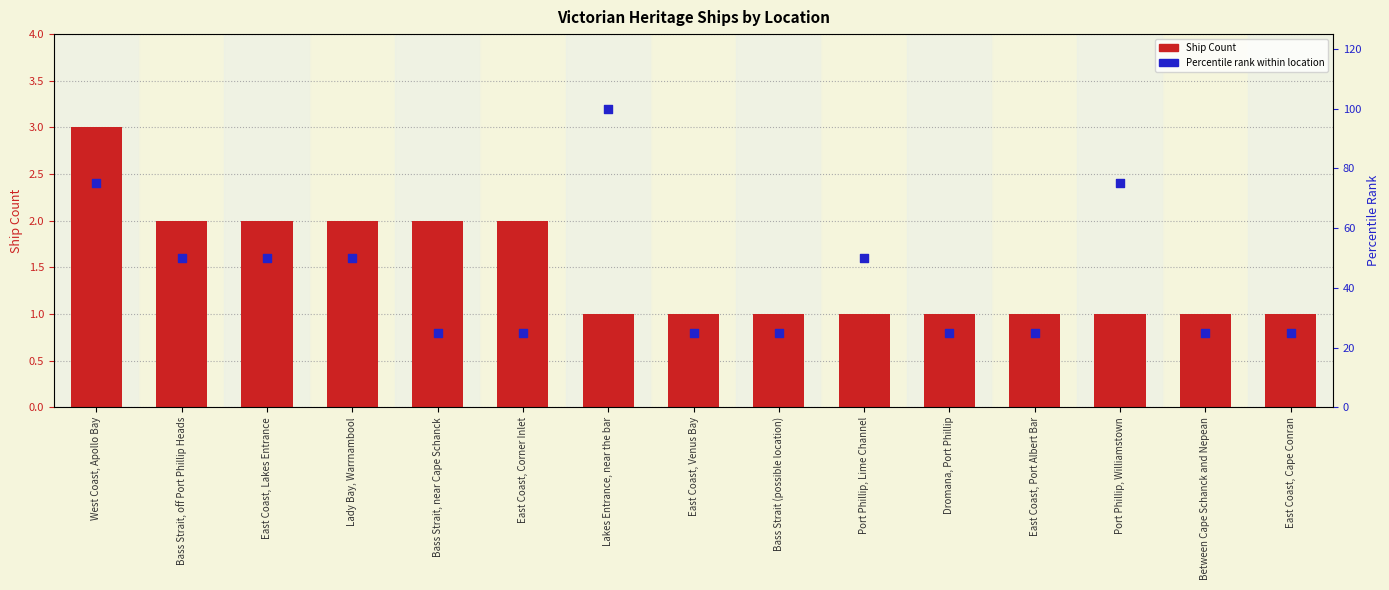

Which series has the largest total across all categories?

Percentile rank